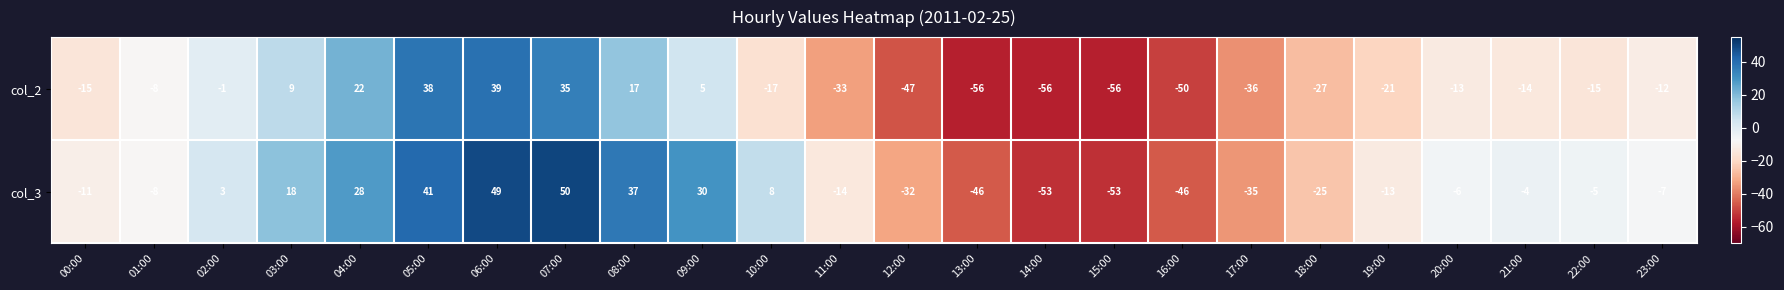

What is the total value across all series at 05:00?

79